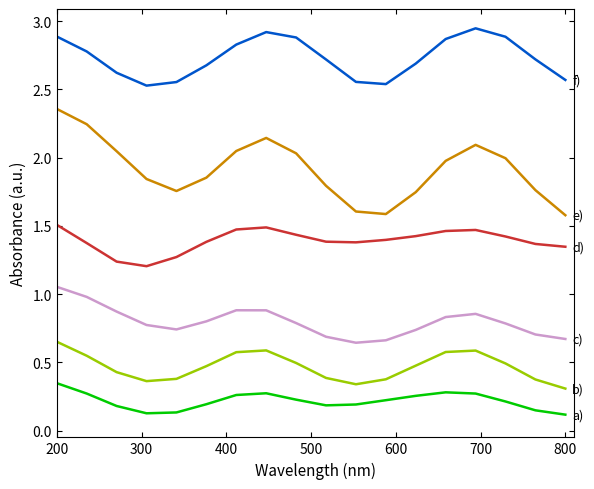

Reading left to right, list all the values displayed in this chart.

Калорийность: 0.3	0.3	0.2	0.1	0.1	0.2	0.3	0.3	0.2	0.2	0.2	0.2	0.3	0.3	0.3	0.2	0.1	0.1
Белки: 0.7	0.5	0.4	0.4	0.4	0.5	0.6	0.6	0.5	0.4	0.3	0.4	0.5	0.6	0.6	0.5	0.4	0.3
Жиры: 1.1	1.0	0.9	0.8	0.7	0.8	0.9	0.9	0.8	0.7	0.6	0.7	0.7	0.8	0.9	0.8	0.7	0.7
Углеводы: 1.5	1.4	1.2	1.2	1.3	1.4	1.5	1.5	1.4	1.4	1.4	1.4	1.4	1.5	1.5	1.4	1.4	1.3
Цена: 2.4	2.2	2.0	1.8	1.8	1.9	2.0	2.1	2.0	1.8	1.6	1.6	1.7	2.0	2.1	2.0	1.8	1.6
Выход: 2.9	2.8	2.6	2.5	2.6	2.7	2.8	2.9	2.9	2.7	2.6	2.5	2.7	2.9	2.9	2.9	2.7	2.6